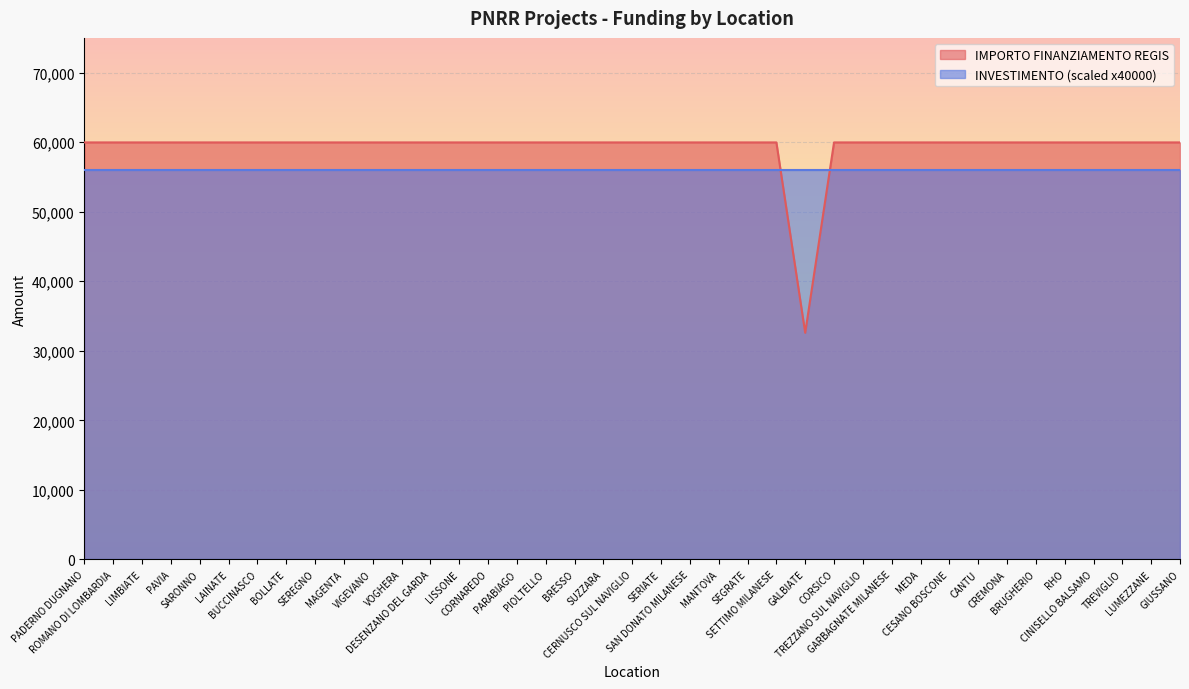

Is it true that the value at TREVIGLIO is 59966?

True